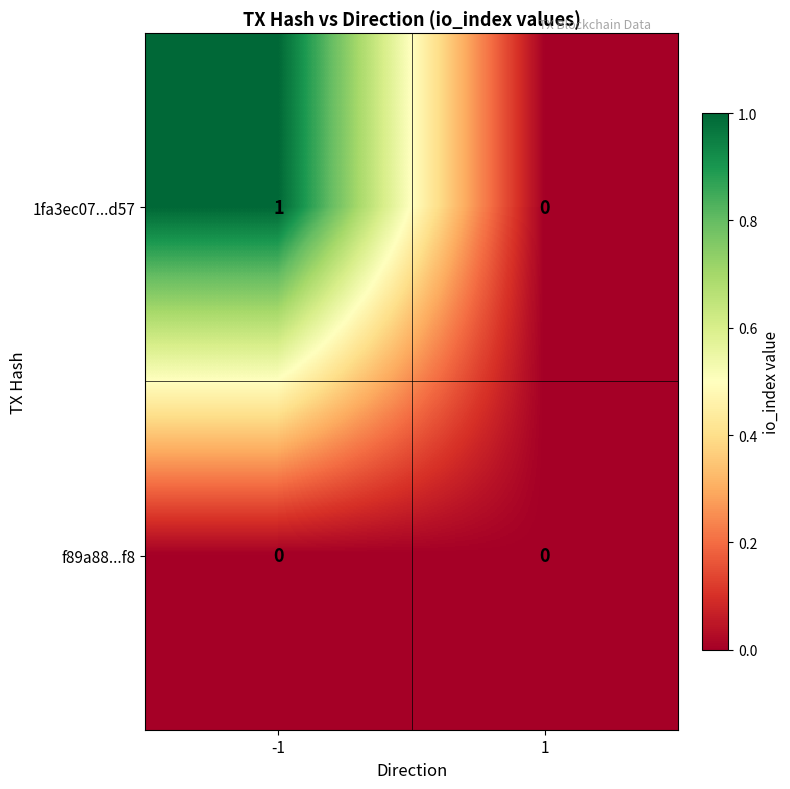

Which series has the largest range (max minus min)?

1fa3ec07...d57